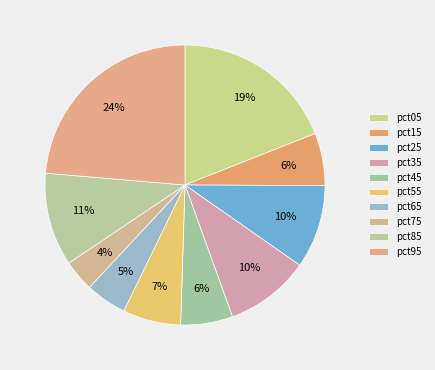

How many slices are in this pie chart?

10